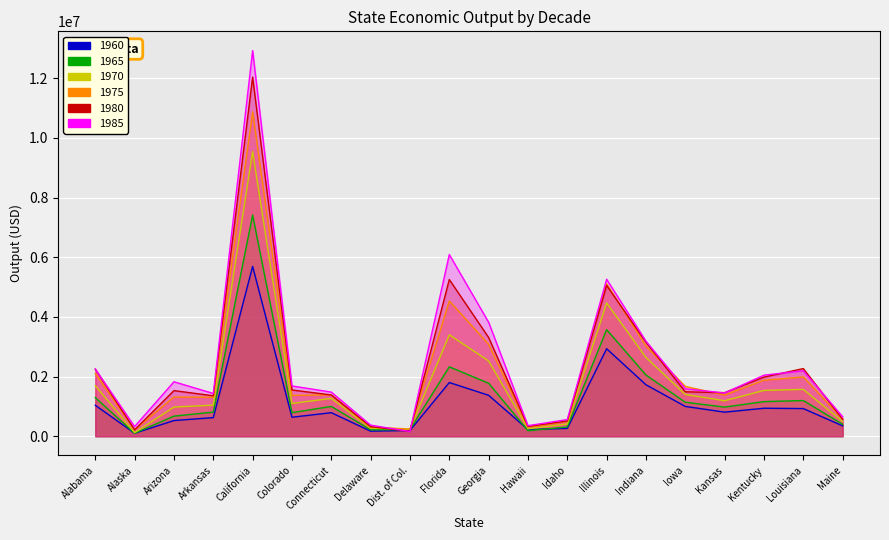

Rank the categories by 1970 value from highest to lowest.

California, Illinois, Florida, Indiana, Georgia, Alabama, Louisiana, Kentucky, Iowa, Connecticut, Kansas, Colorado, Arkansas, Arizona, Maine, Idaho, Delaware, Hawaii, Dist. of Col., Alaska